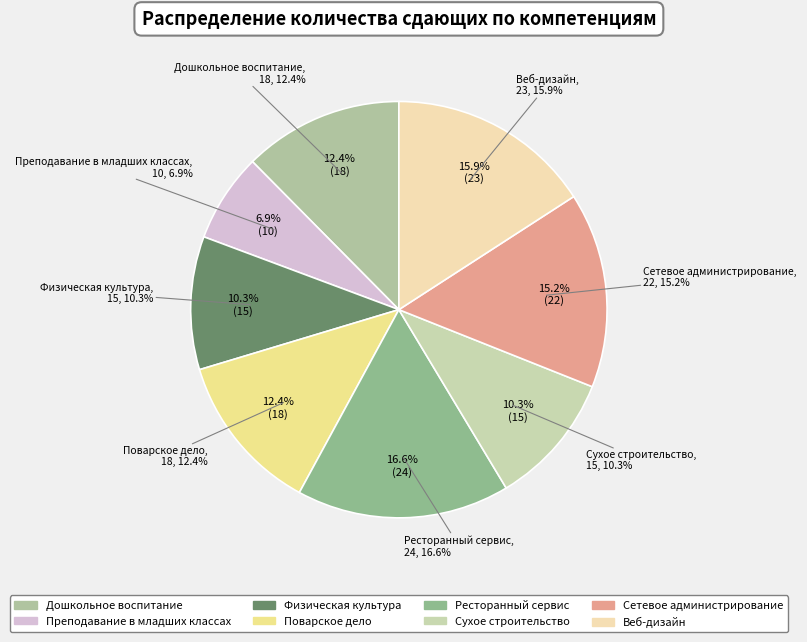

Rank the categories by value from highest to lowest.

Ресторанный сервис, Веб-дизайн, Сетевое администрирование, Дошкольное воспитание, Поварское дело, Физическая культура, Сухое строительство, Преподавание в младших классах